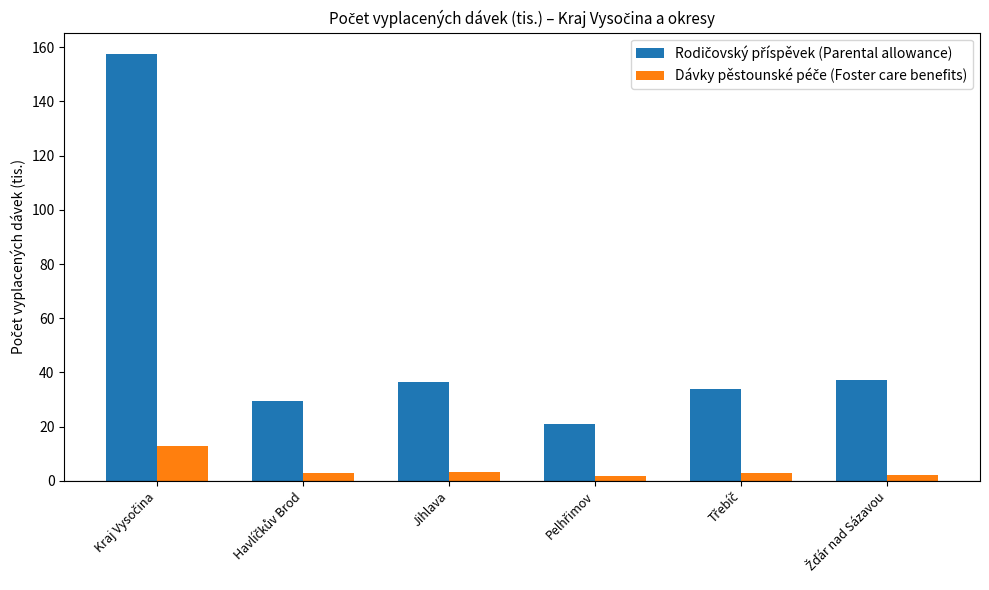

What is the maximum value shown in the chart?

157.5